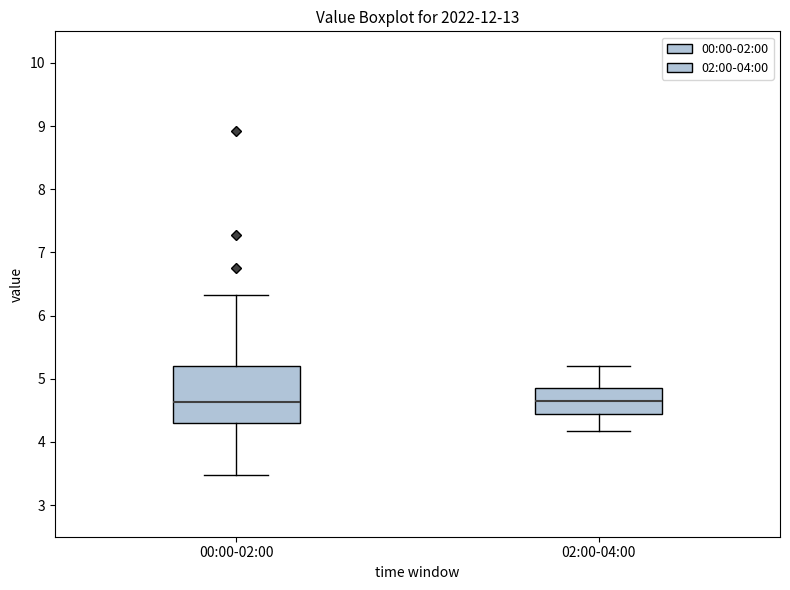

Which box is the tallest, from its lower edge to its upper edge?

00:00-02:00